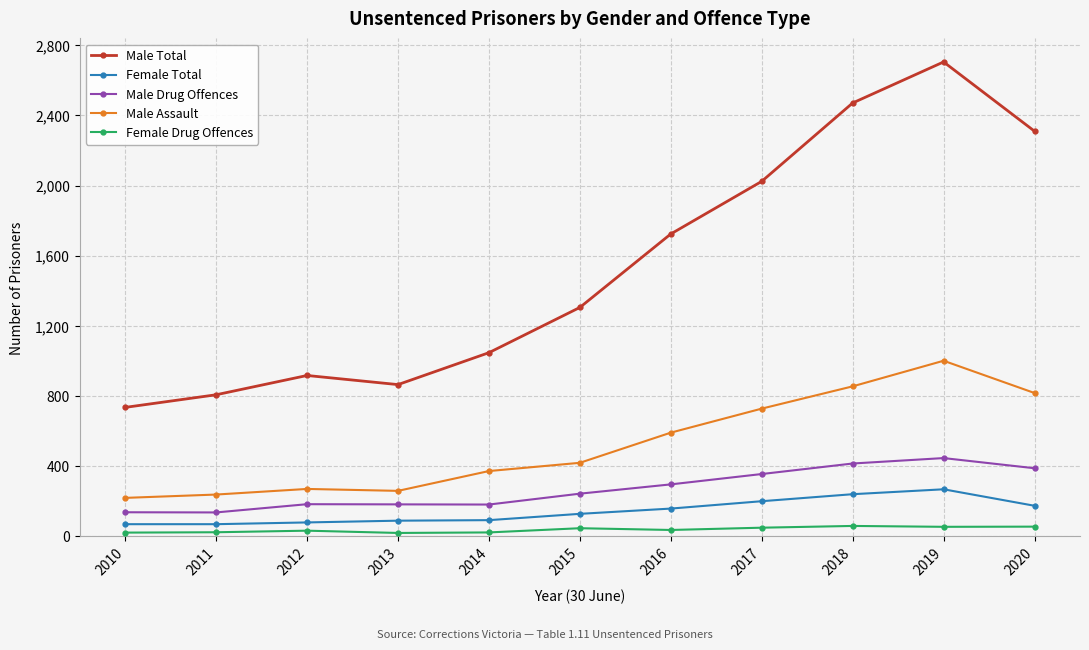

List the series in order of their peak value, highest first.

Male Total, Male Assault, Male Drug Offences, Female Total, Female Drug Offences